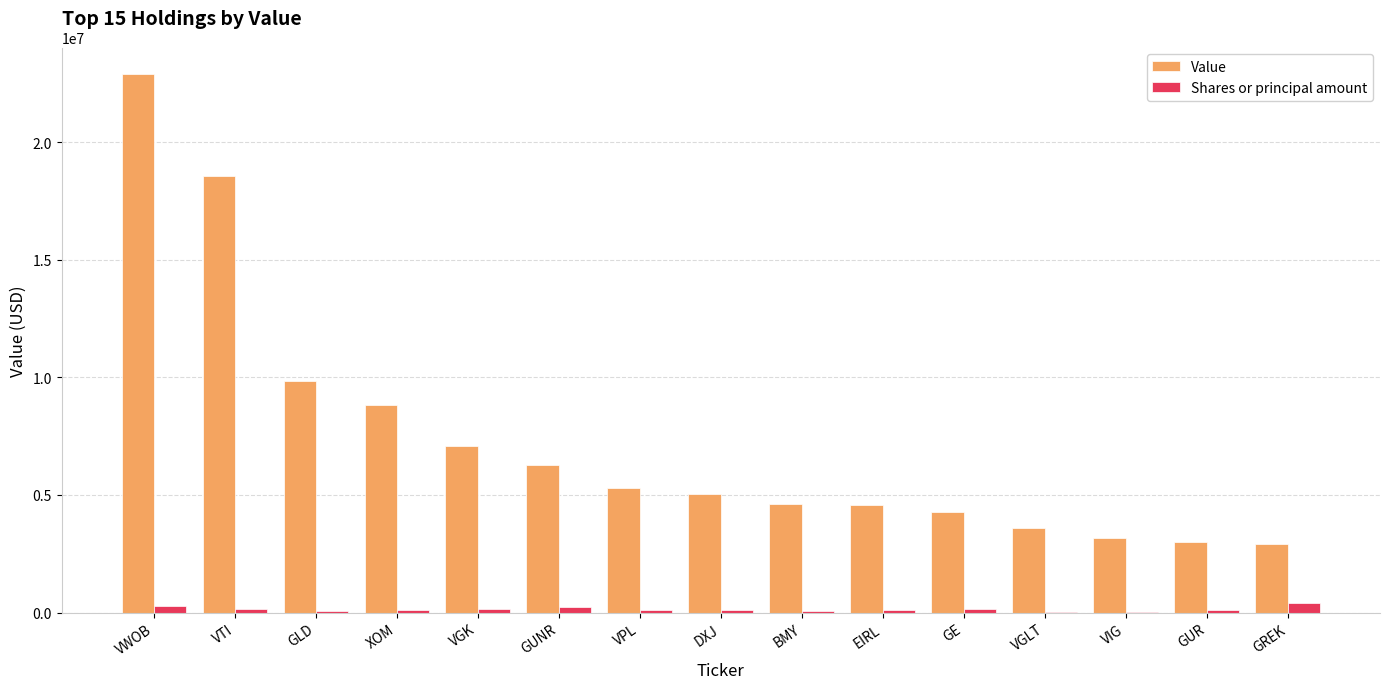

At which category is the sum across all series the highest?

VWOB